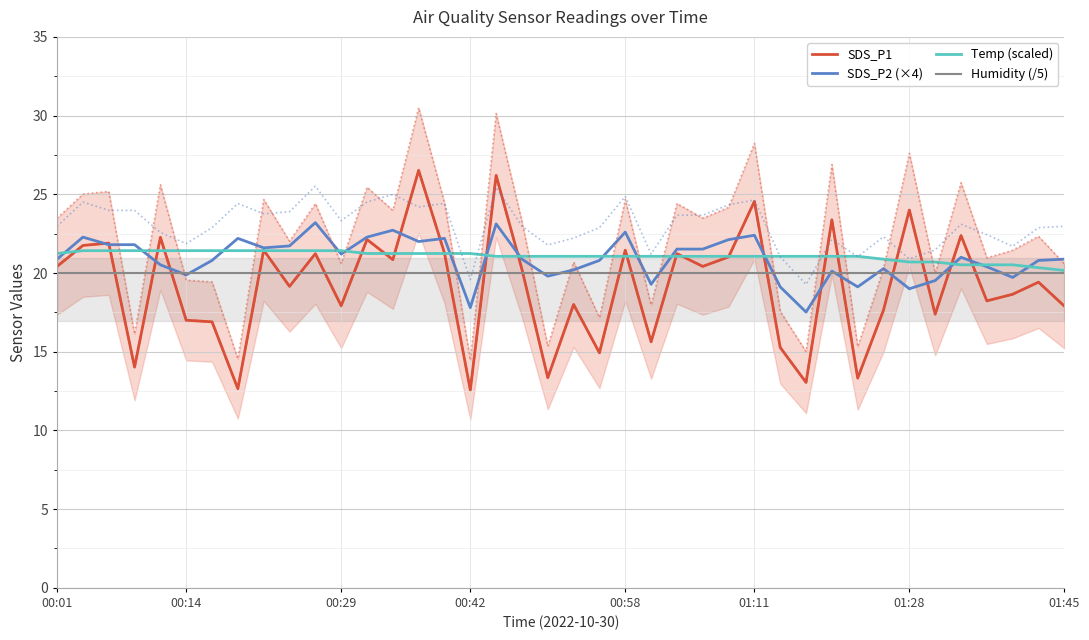

The value of Humidity (/5) at 00:58 is 30.2. True or false?

False